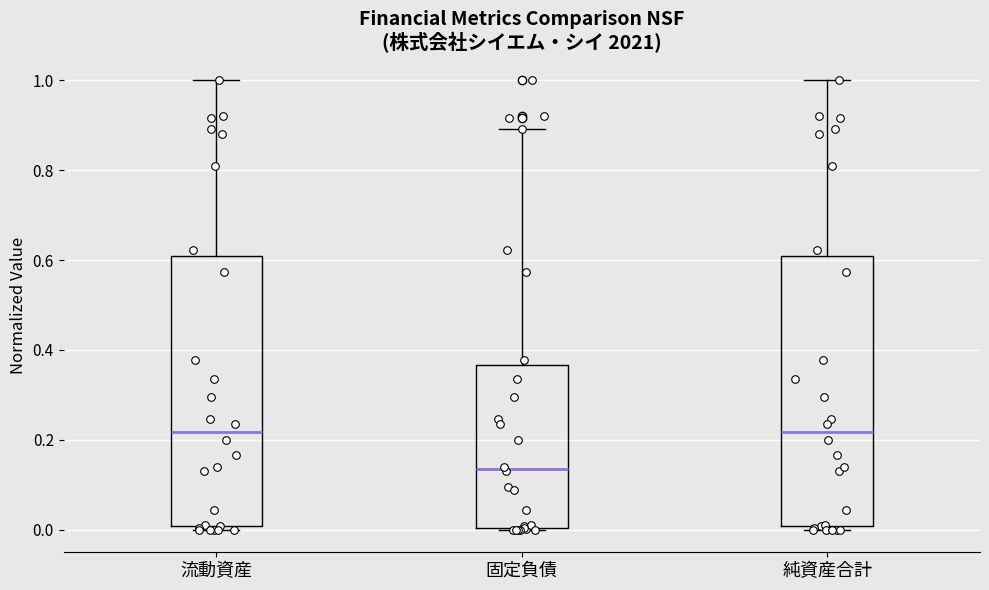

Reading left to right, read every box against the y-axis: the position of its median line, the range the box covers, and the ends of its whiskers. The values are not printed on the chart, so give them approximately, as read against the axis.

流動資産: median 0.22, box 0.00 to 0.62, whiskers 0.00 (just below the box's lower edge) to 1.00
固定負債: median 0.14, box 0.00 to 0.36, whiskers 0.00 to 0.90
純資産合計: median 0.22, box 0.00 to 0.62, whiskers 0.00 (just below the box's lower edge) to 1.00